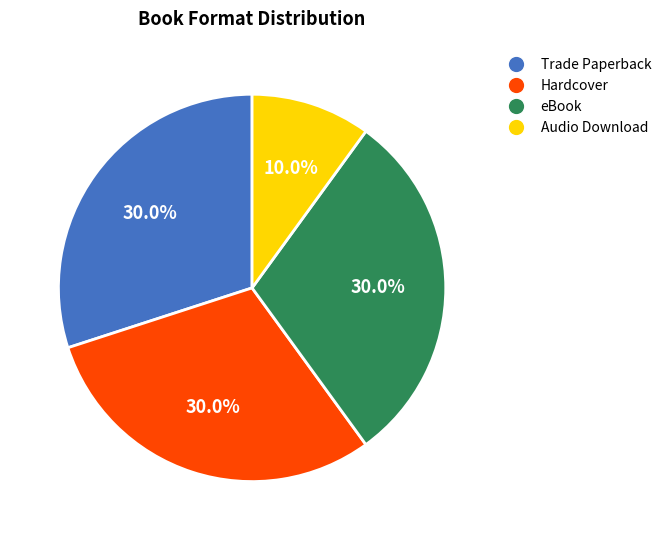

Does eBook represent more than half of the total?

No